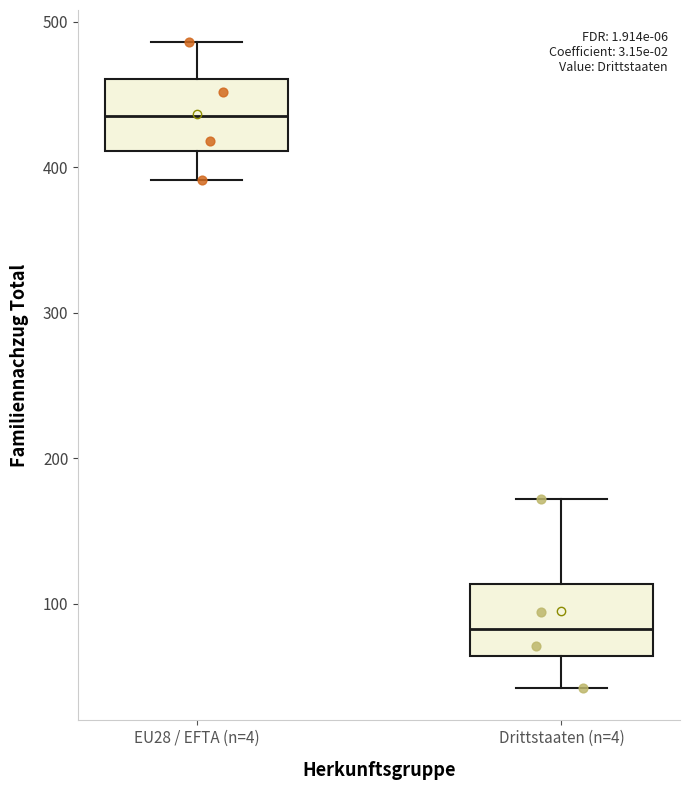

Where is the upper edge of the box for Drittstaaten (n=4) on the y-axis? The values are not printed on the chart, so give them approximately, as read against the axis.

110